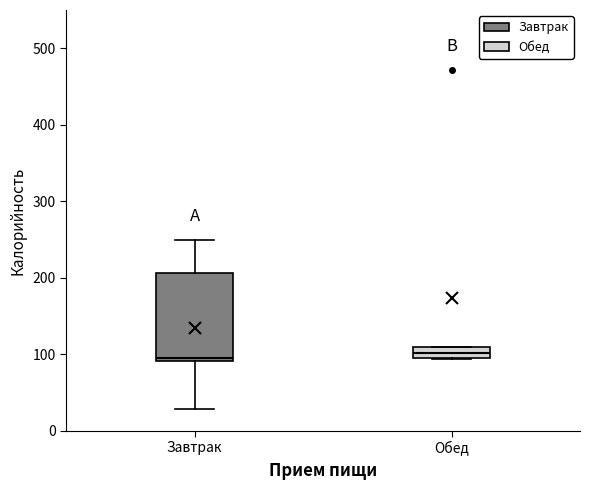

Which box is the tallest, from its lower edge to its upper edge?

Завтрак